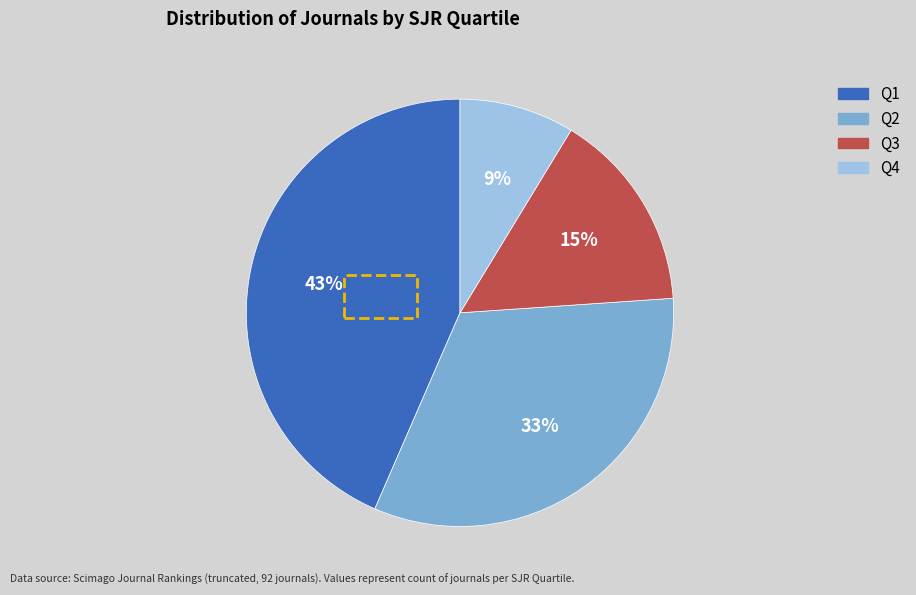

To the nearest percent, what percentage of the pie is Q1?

43%